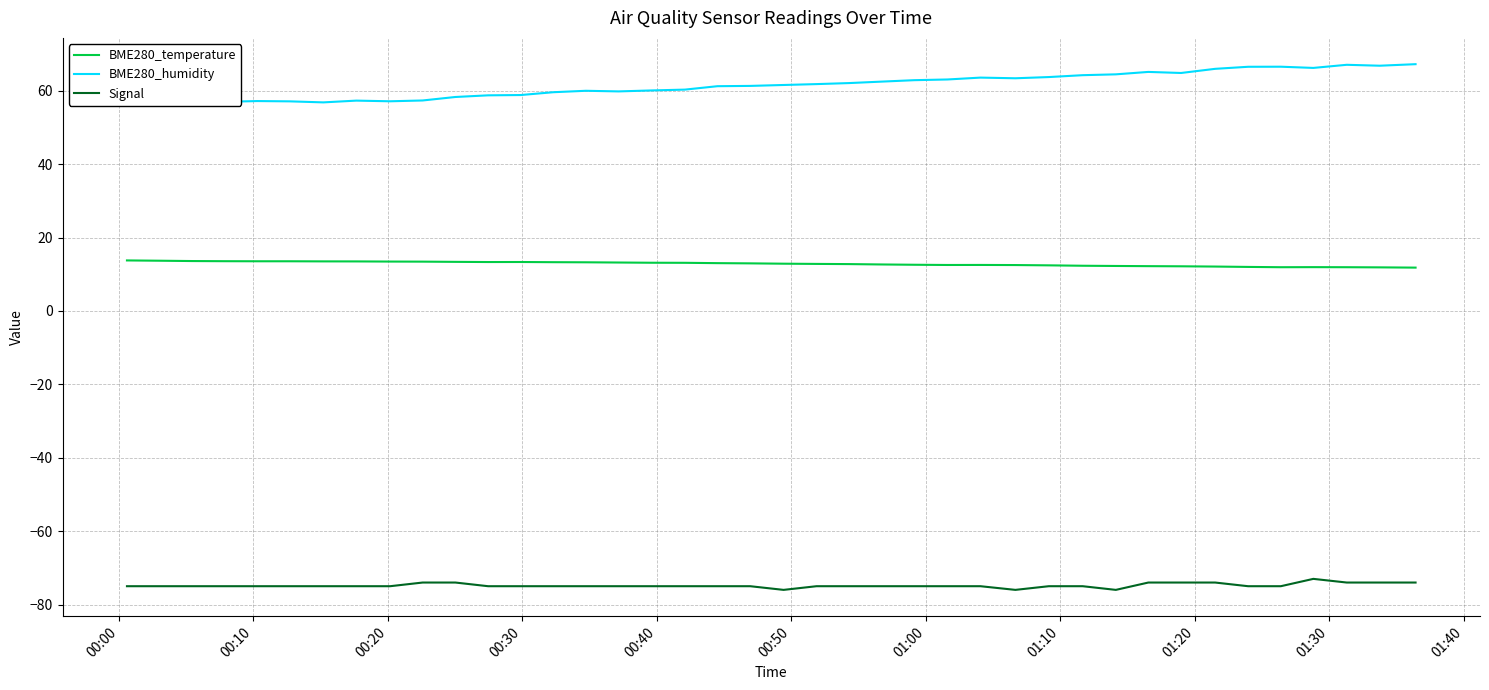

List the series in order of their peak value, lowest first.

Signal, BME280_temperature, BME280_humidity